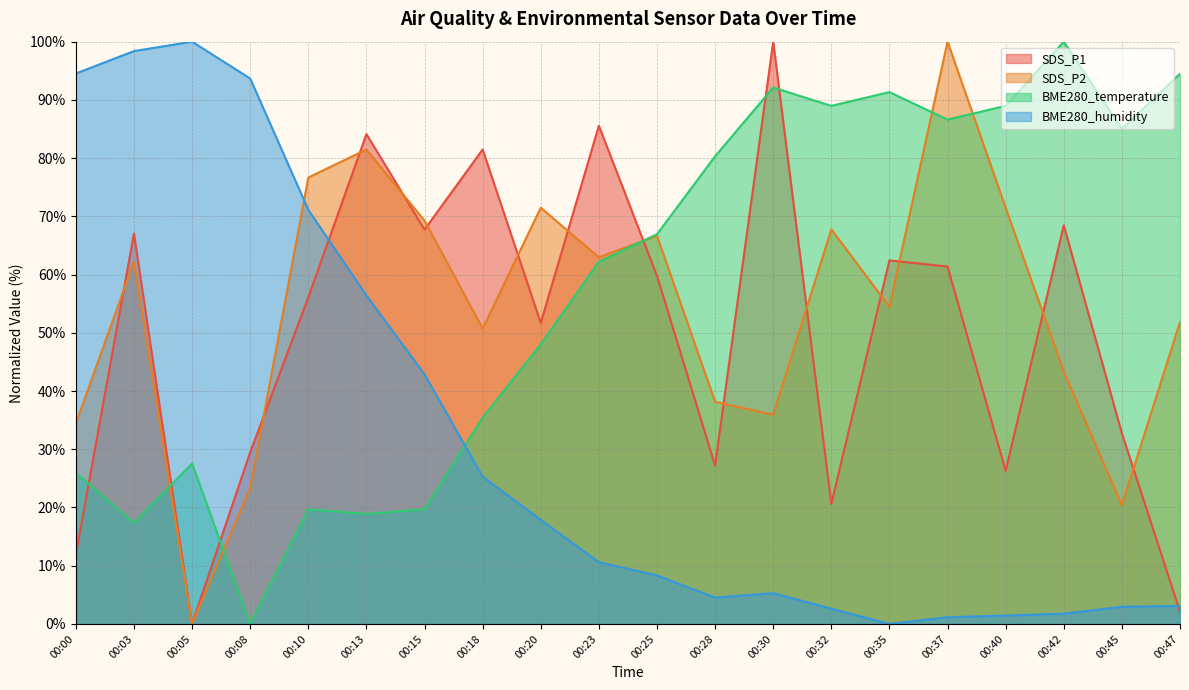

True or false: SDS_P2 and BME280_humidity cross at least once.

True